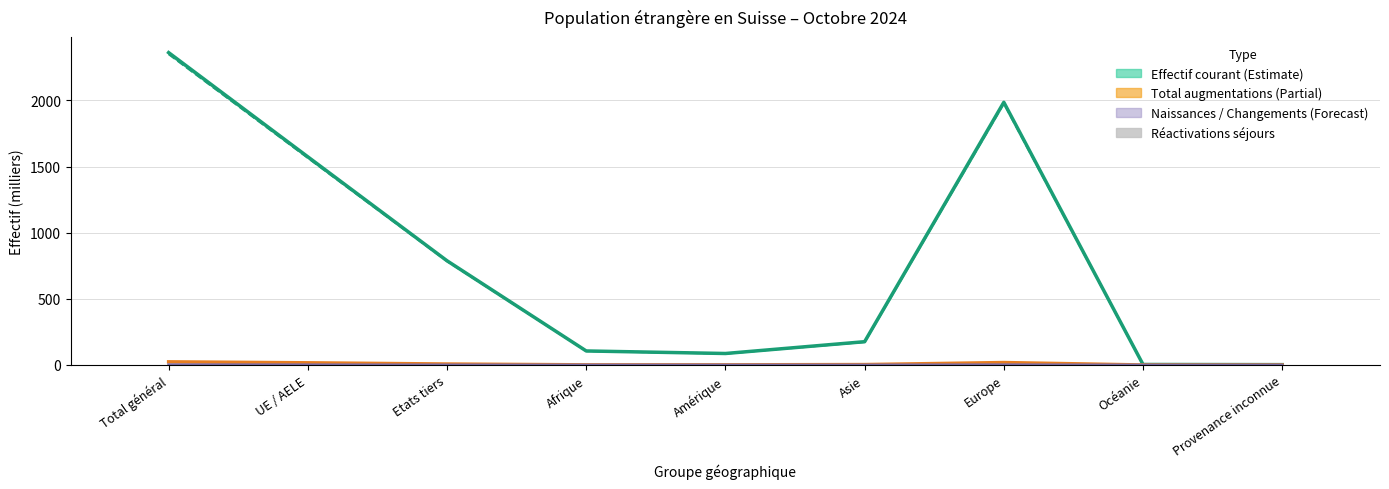

How many bars are there in total?

9